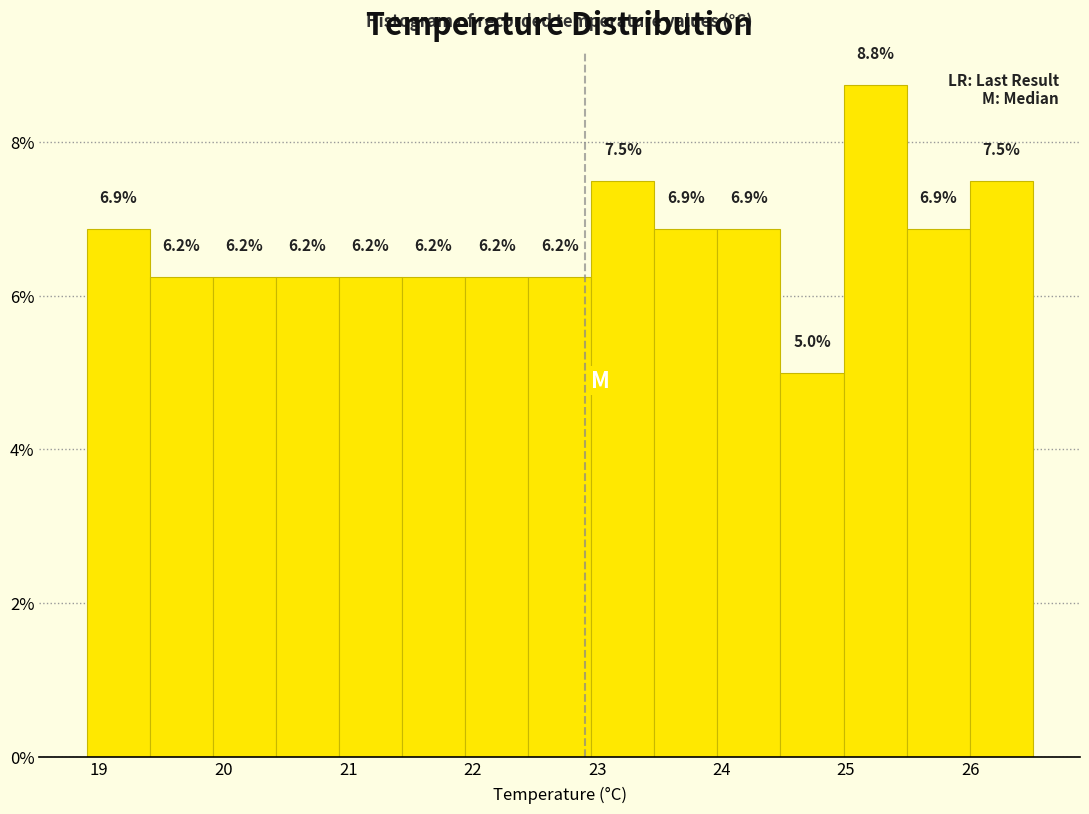

Which range on the x-axis has the tallest bar?

25.0 to 25.5